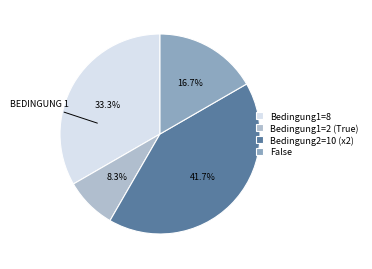

Count the number of slices in the pie.

4